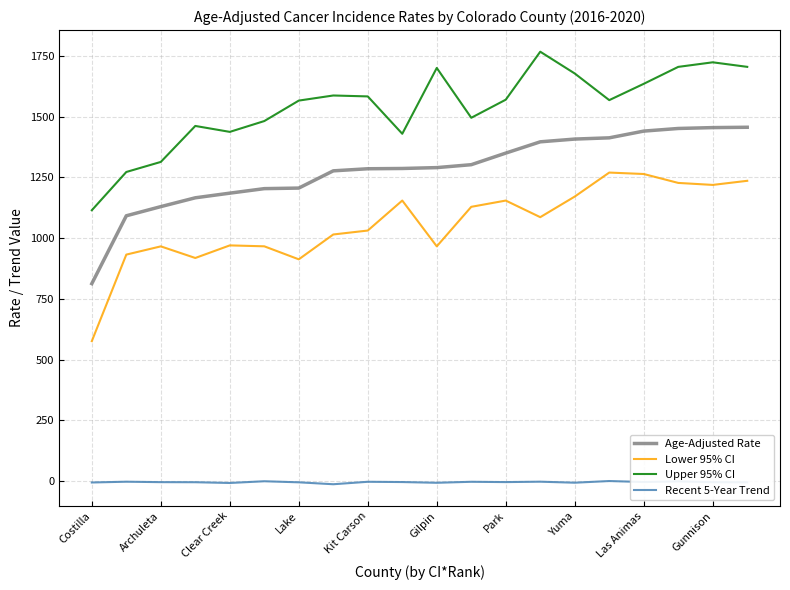

Which series has the largest range (max minus min)?

Lower 95% CI